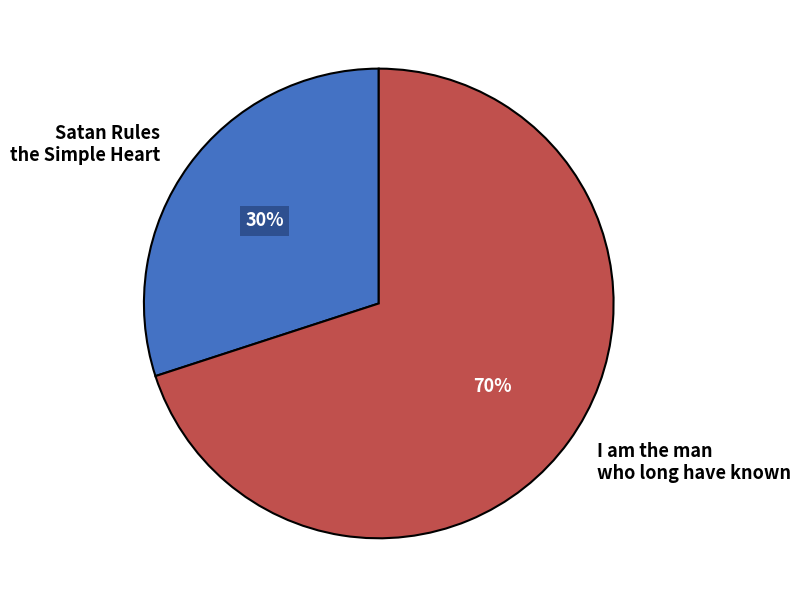

The I am the man who long have known slice represents 62% of the pie. True or false?

False